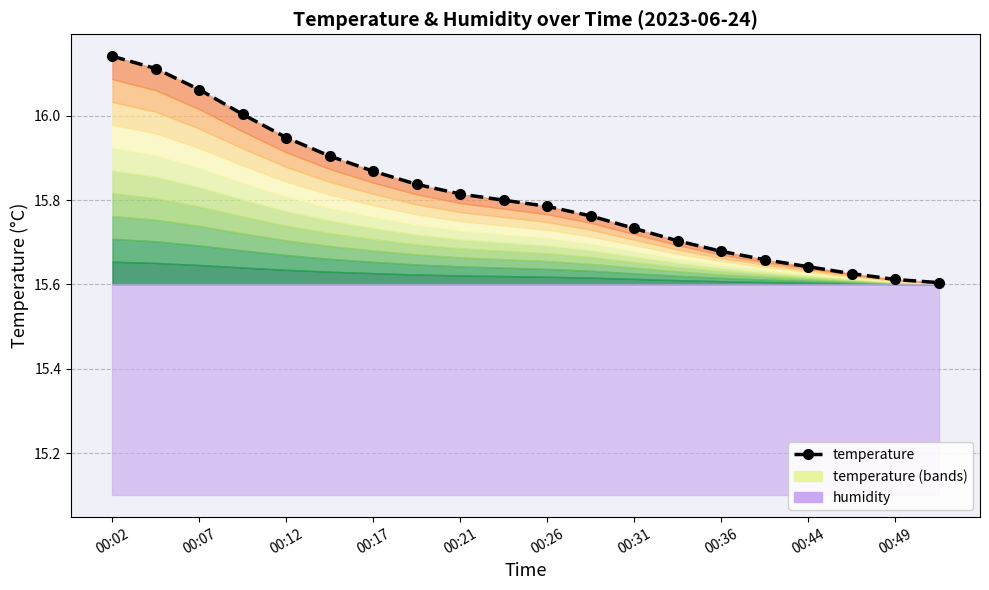

True or false: the data shows 23.1 at 00:49.

False